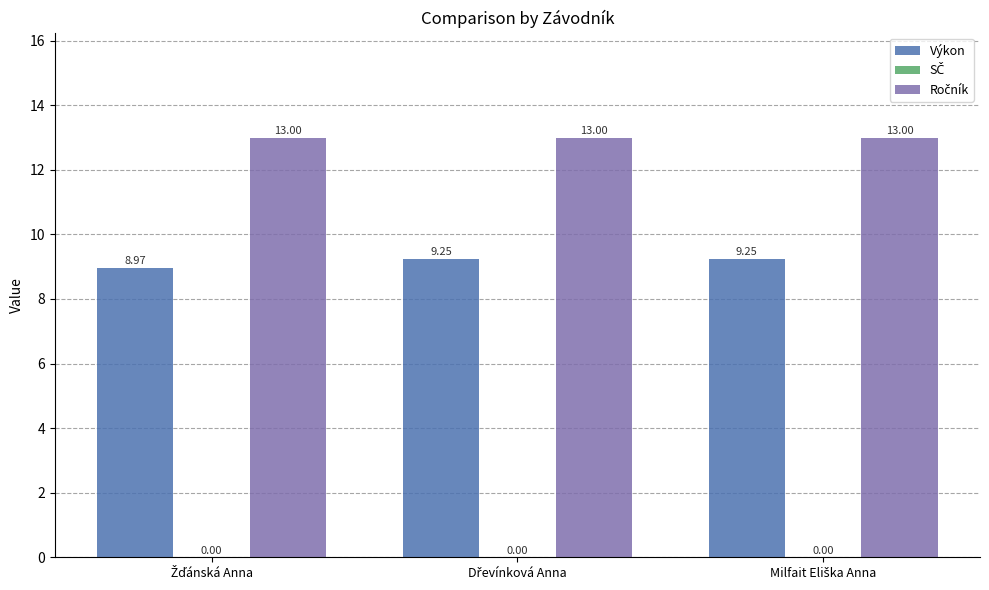

At how many categories does at least one series exceed 10?

3